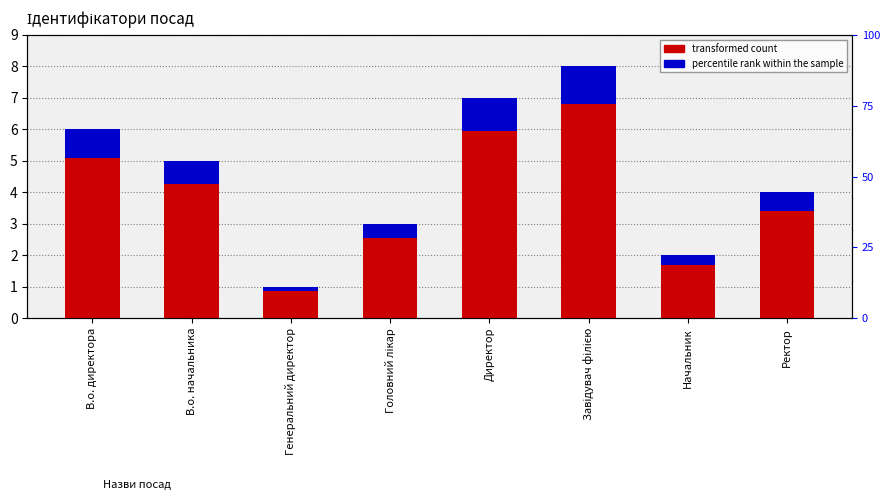

Reading right to left, extract all data points from this chart.

transformed count: Ректор=4.0	Начальник=2.0	Завідувач філією=8.0	Директор=7.0	Головний лікар=3.0	Генеральний директор=1.0	В.о. начальника=5.0	В.о. директора=6.0
percentile rank within the sample: Ректор=0.6	Начальник=0.3	Завідувач філією=1.2	Директор=1.0	Головний лікар=0.5	Генеральний директор=0.2	В.о. начальника=0.8	В.о. директора=0.9